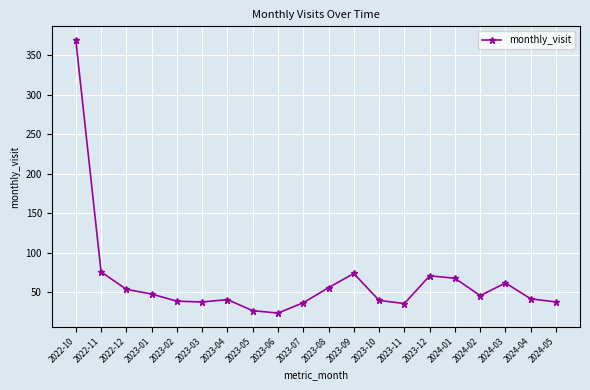

What is the greatest value displayed?

369